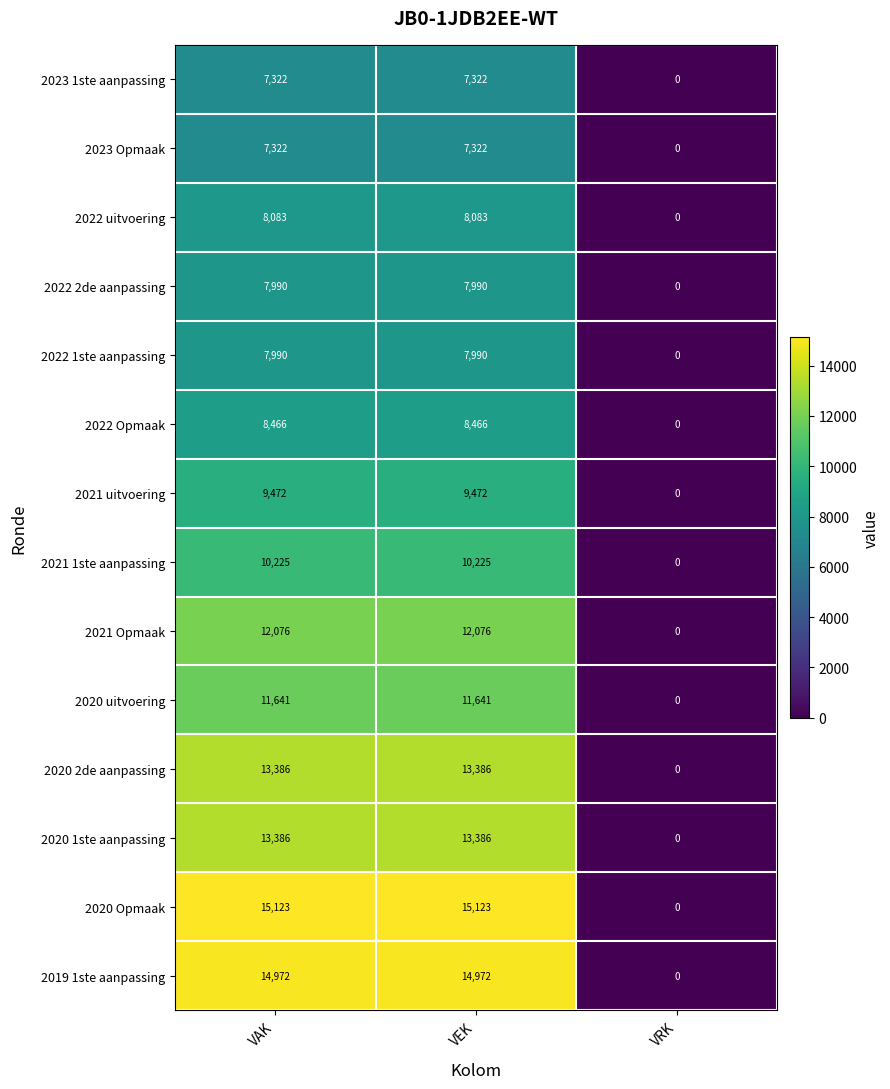

The 2020 uitvoering series shows 17503 at VEK. True or false?

False